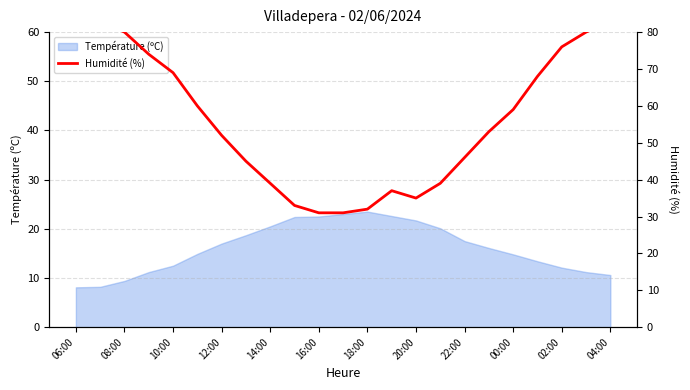

How many interior local valleys (lower than both neighbors) does the data have?

1